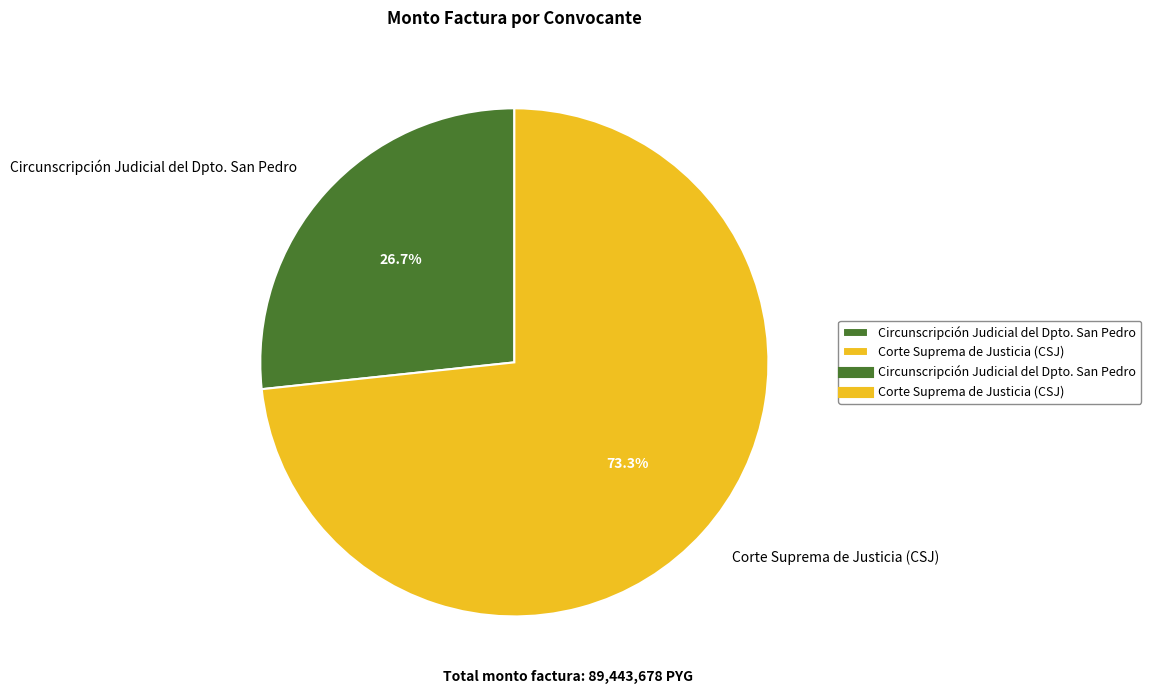

To the nearest percent, what portion does Corte Suprema de Justicia (CSJ) represent?

73%